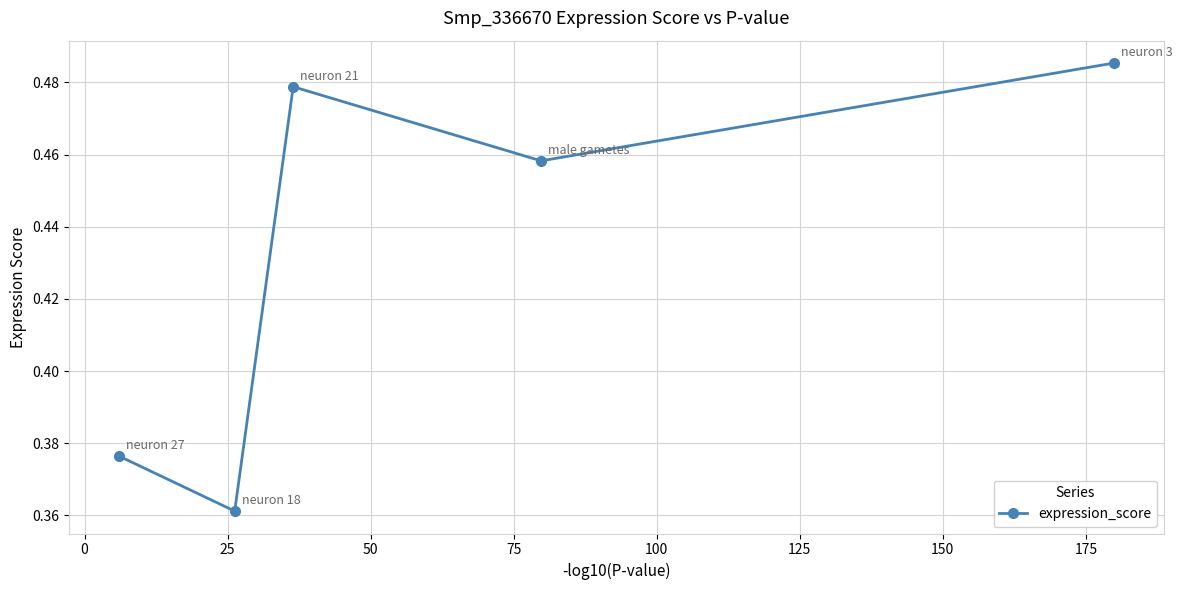

How many interior local valleys (lower than both neighbors) does the data have?

2